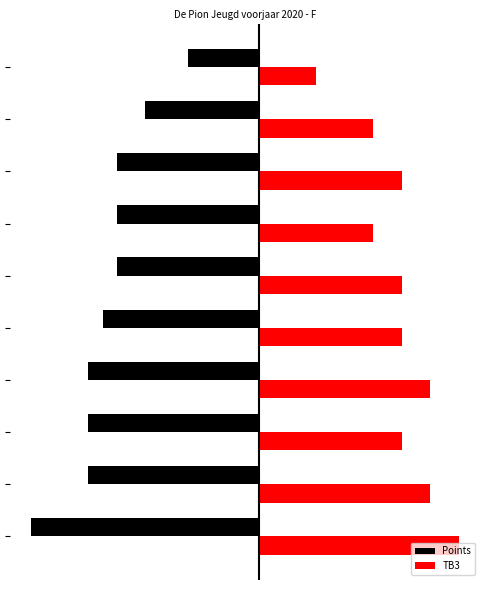

What are all the series names shown in the legend?

Points, TB3